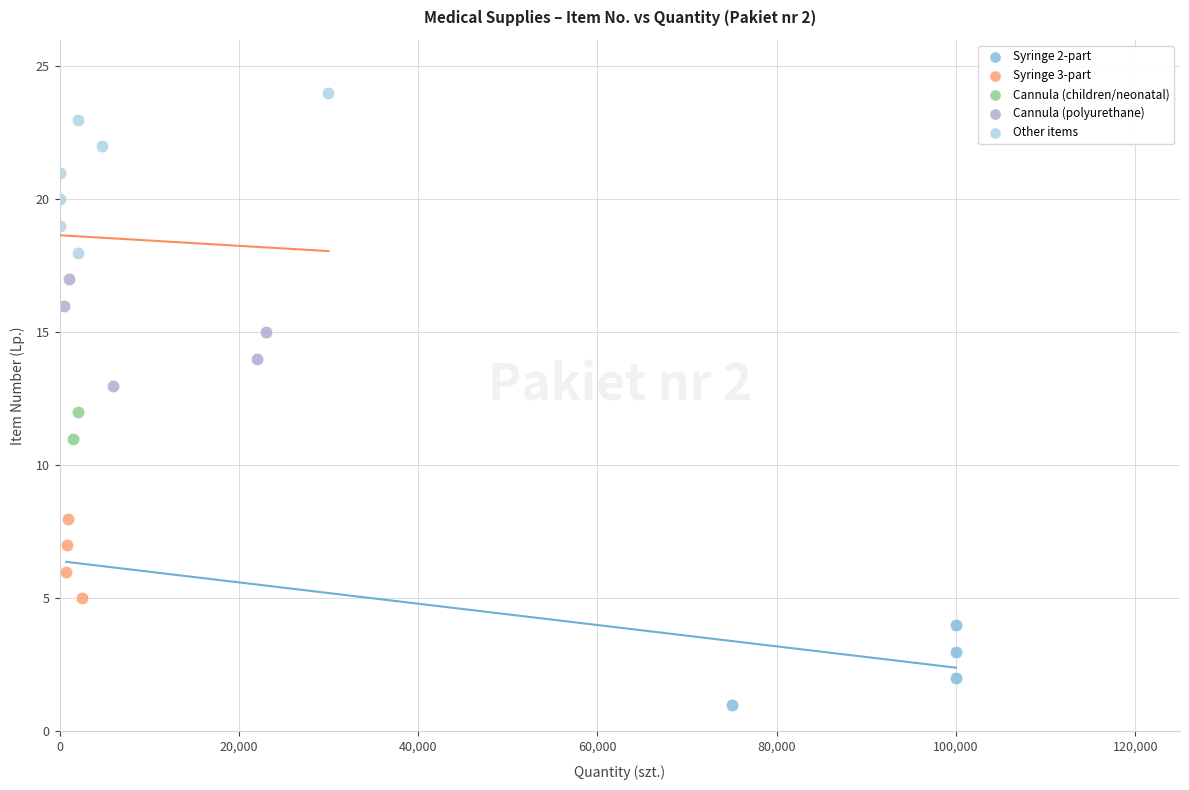

Which series has the largest Y range (max minus min)?

Other items